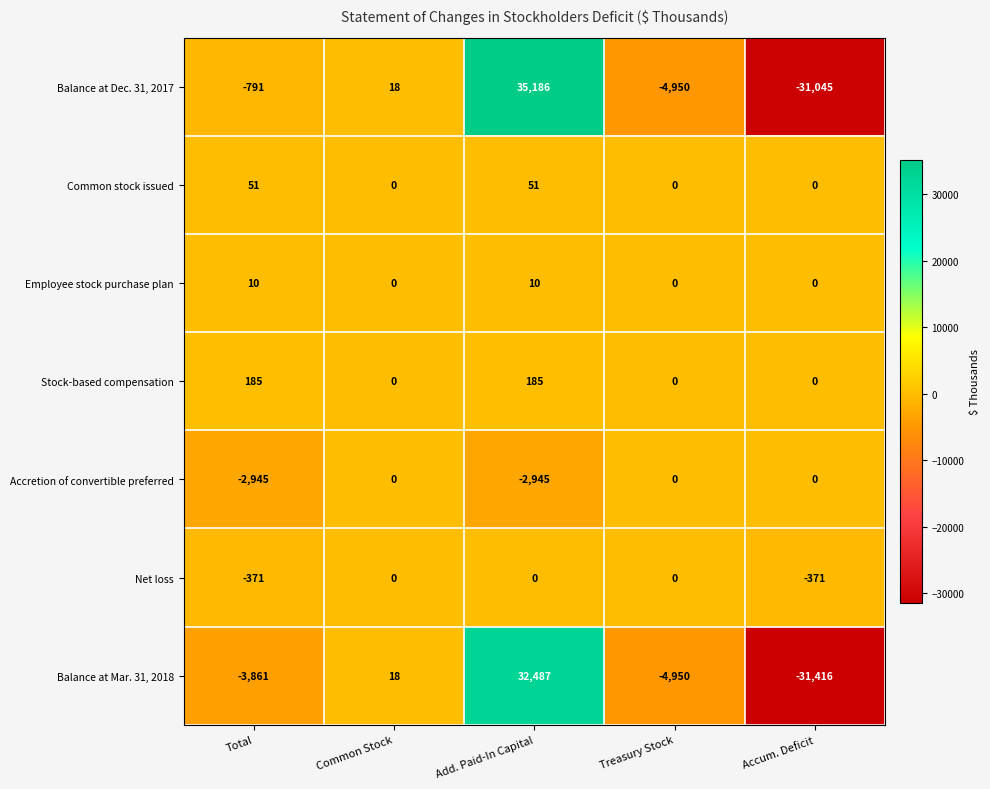

How many data points in Balance at Dec. 31, 2017 are less than -791?

2